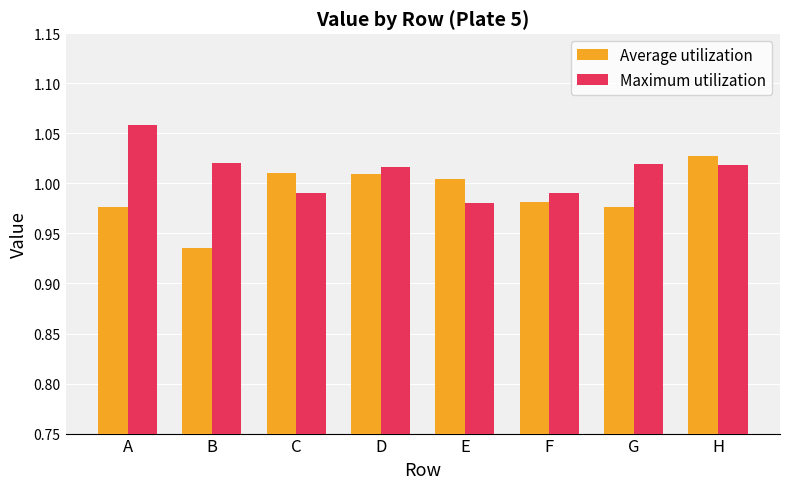

Which series has the widest spread of values?

Average utilization